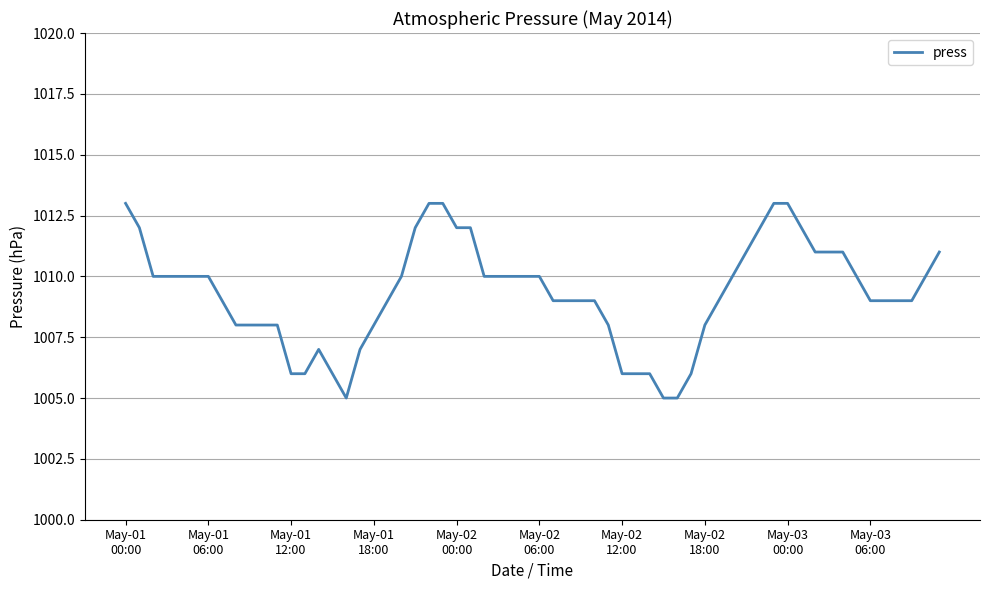

What is the average value?

1009